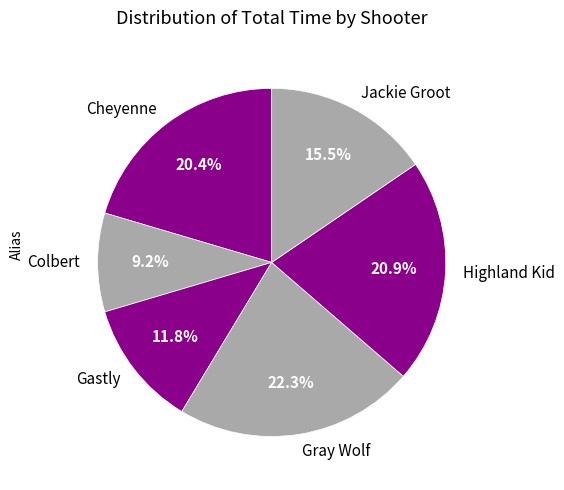

To the nearest percent, what percentage of the pie is Gray Wolf?

22%